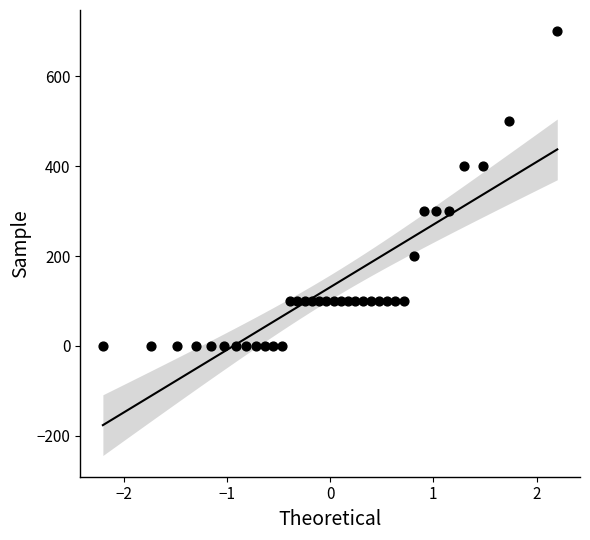

What is the range of Y values (max minus min)?

700